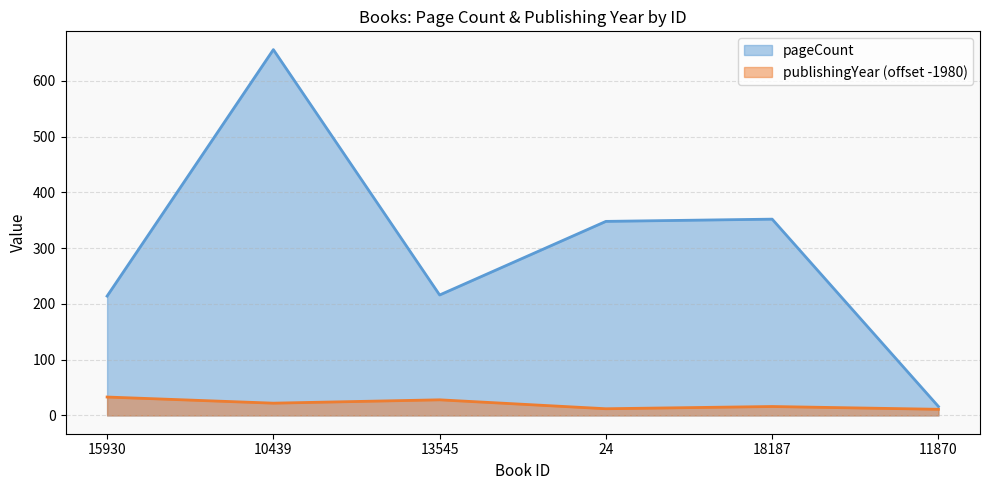

Which has a higher value, 24 or 18187?

18187